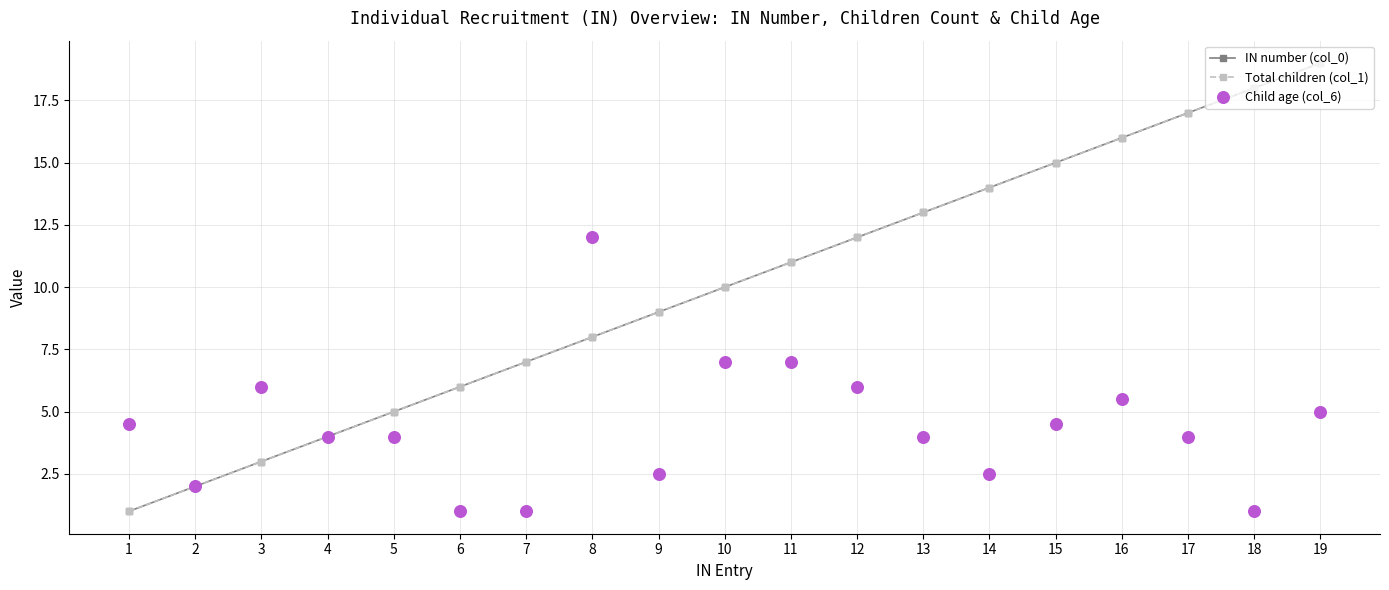

At how many categories does at least one series exceed 3?

18